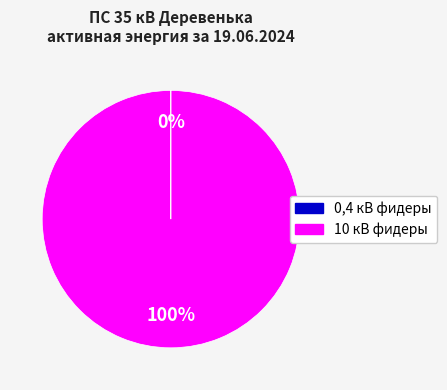

To the nearest percent, what is the difference between the largest and smallest slice percentages?

100%